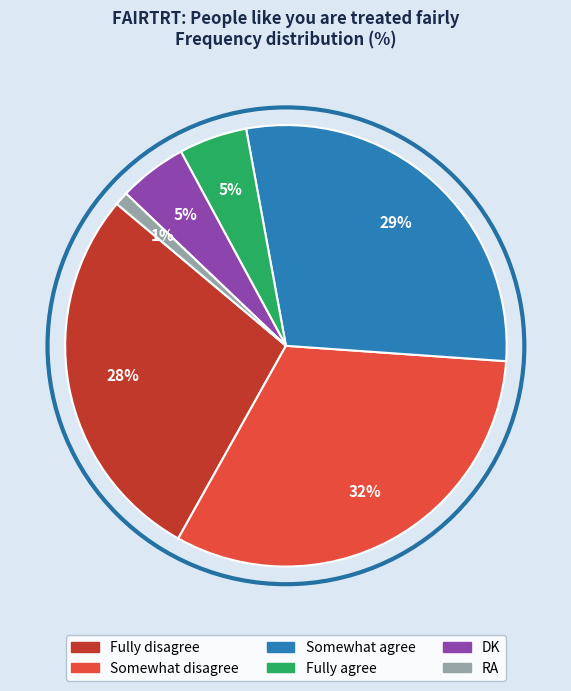

What percentage is the Fully disagree slice, to the nearest percent?

28%